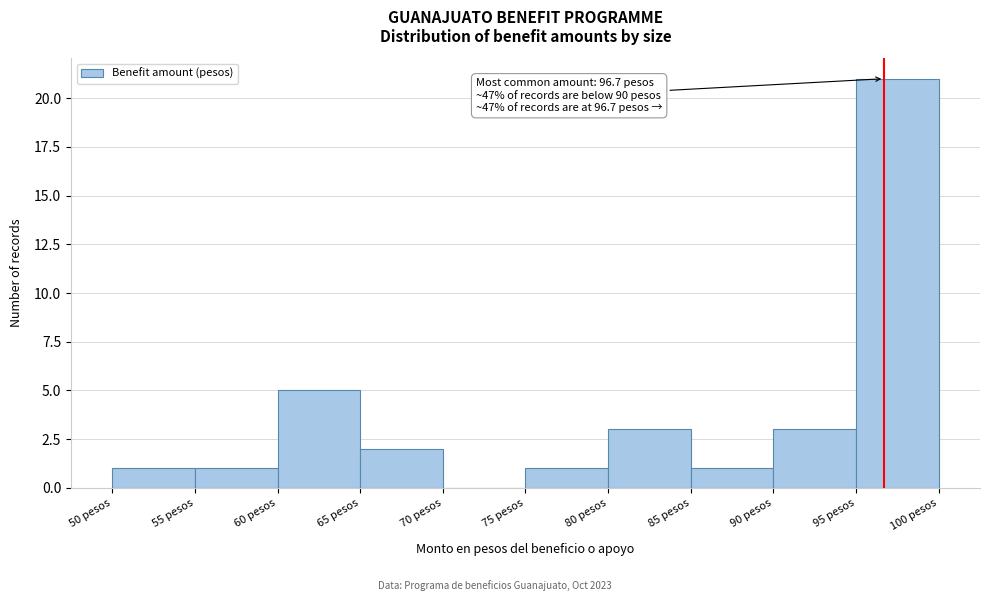

Which range on the x-axis has the tallest bar?

95 to 100